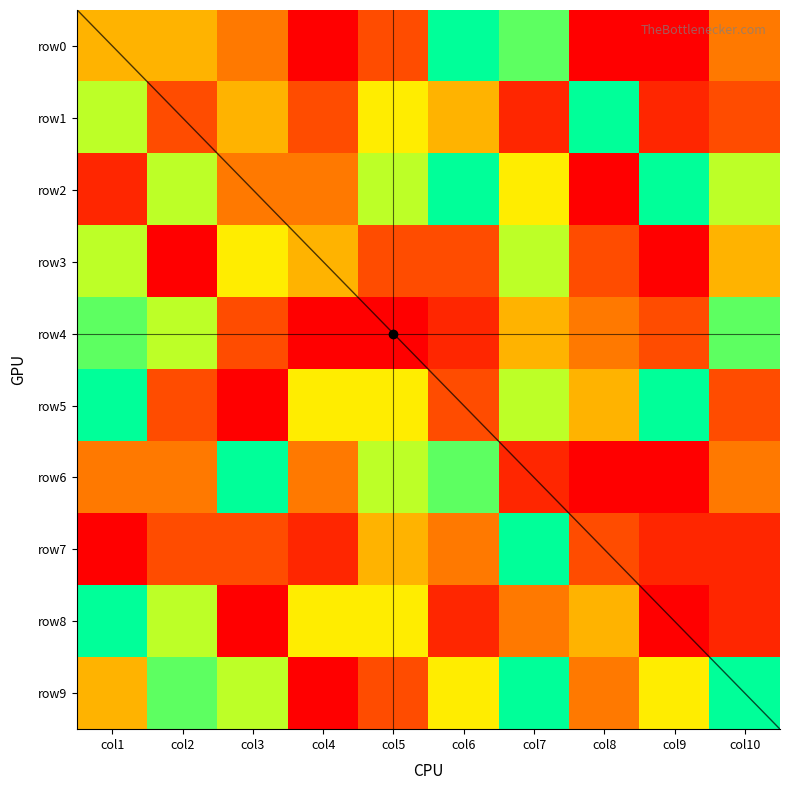

The value of row9 at col2 is 13. True or false?

False